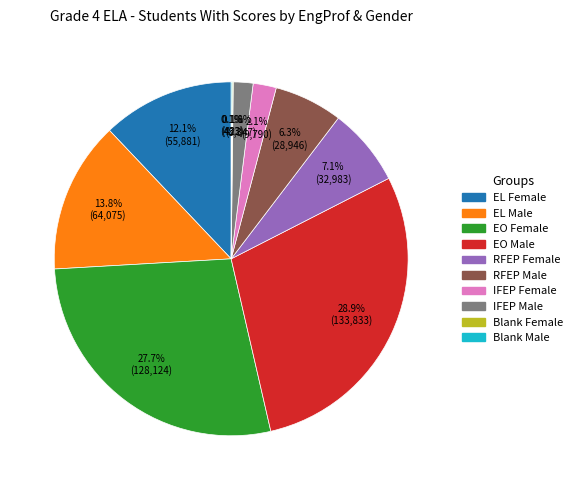

Which category has the biggest portion of the pie?

EO Male